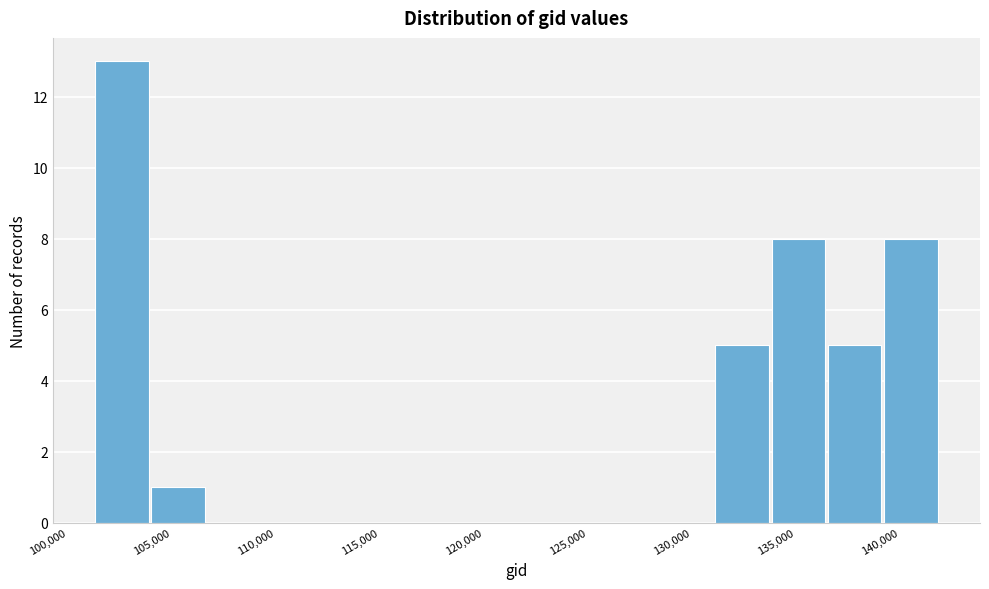

Reading left to right, transcribe this chart: for each bar, give the range it covers on the x-axis and its height. Neither the bar edges nor the heights are printed on the chart, so give them approximately, as read against the axes.

101500 to 104000: 13
104000 to 106500: 1
106500 to 109500: 0
109500 to 112000: 0
112000 to 115000: 0
115000 to 117500: 0
117500 to 120500: 0
120500 to 123000: 0
123000 to 125500: 0
125500 to 128500: 0
128500 to 131000: 0
131000 to 134000: 5
134000 to 136500: 8
136500 to 139500: 5
139500 to 142000: 8